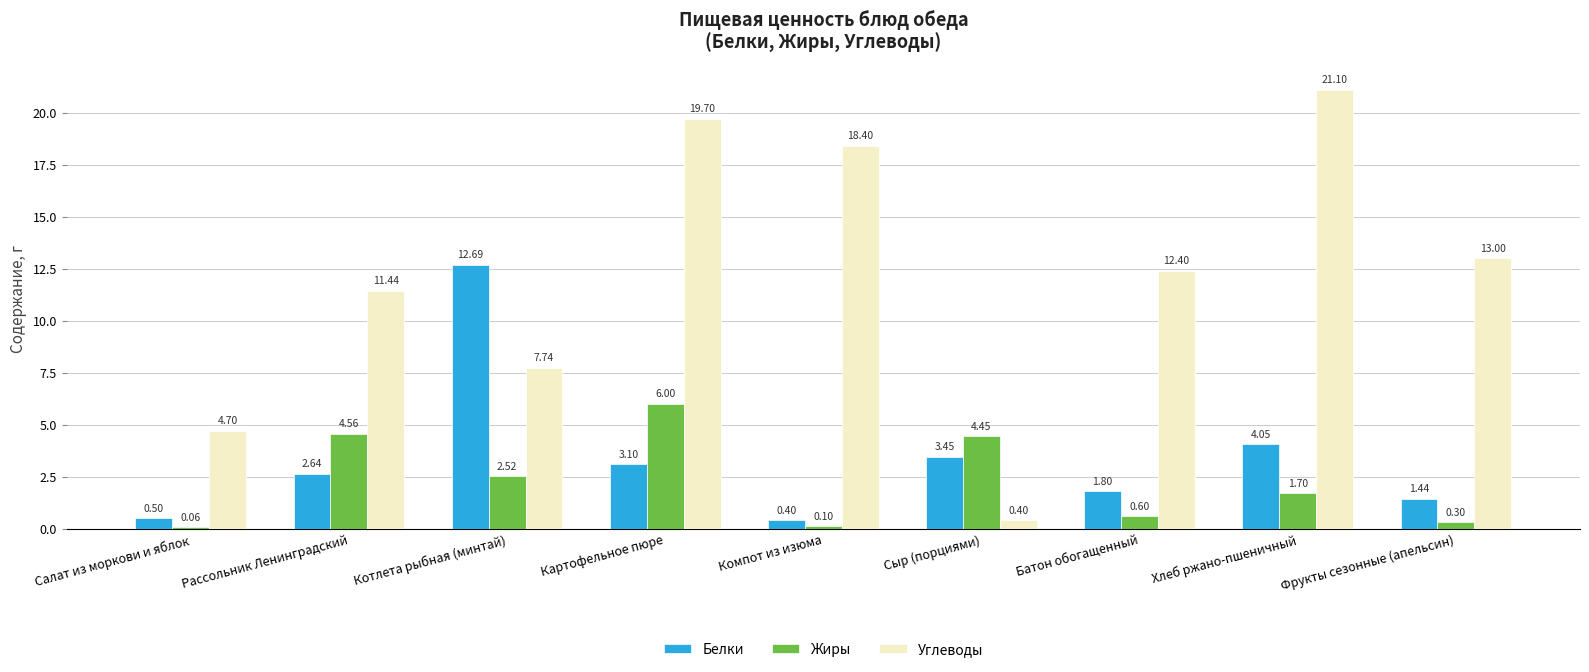

At which category is the sum across all series the highest?

Картофельное пюре